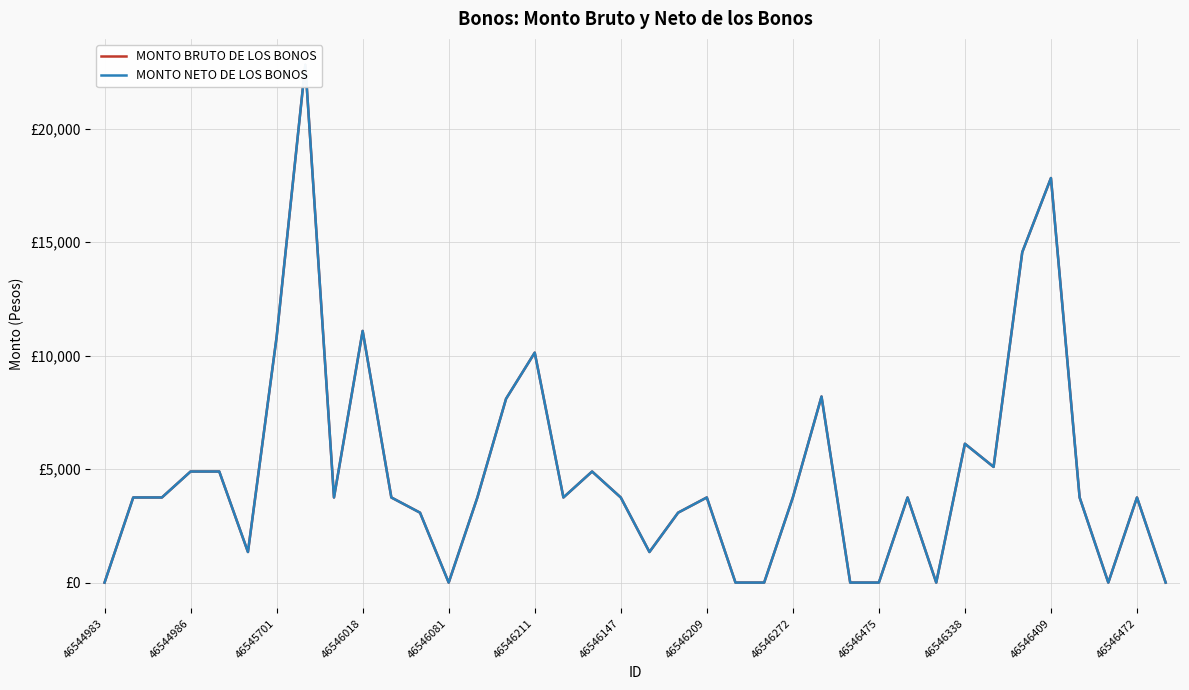

Rank the series by their maximum value, from highest to lowest.

MONTO BRUTO DE LOS BONOS, MONTO NETO DE LOS BONOS